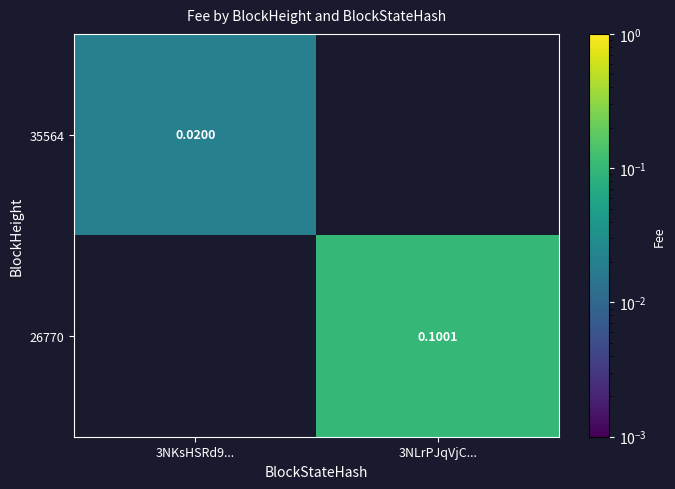

Is the value of 26770 at 3NLrPJqVjC... greater than the value of 35564 at 3NKsHSRd9...?

Yes